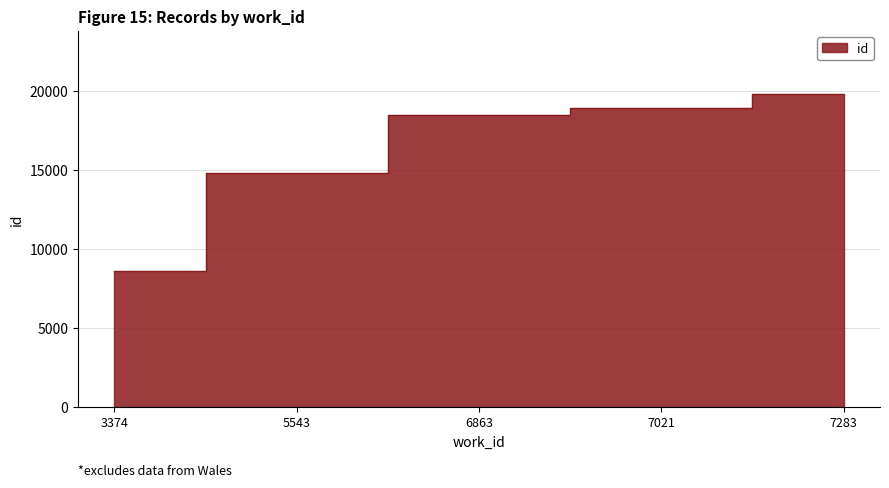

How many values exceed 18472?

2